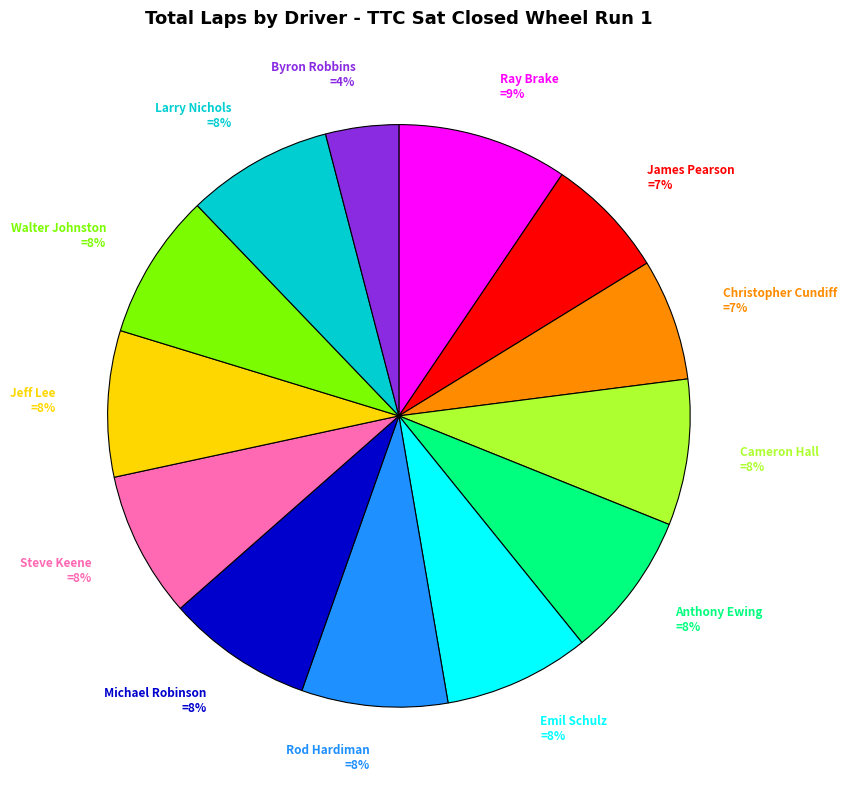

To the nearest percent, what percentage of the pie is James Pearson?

7%